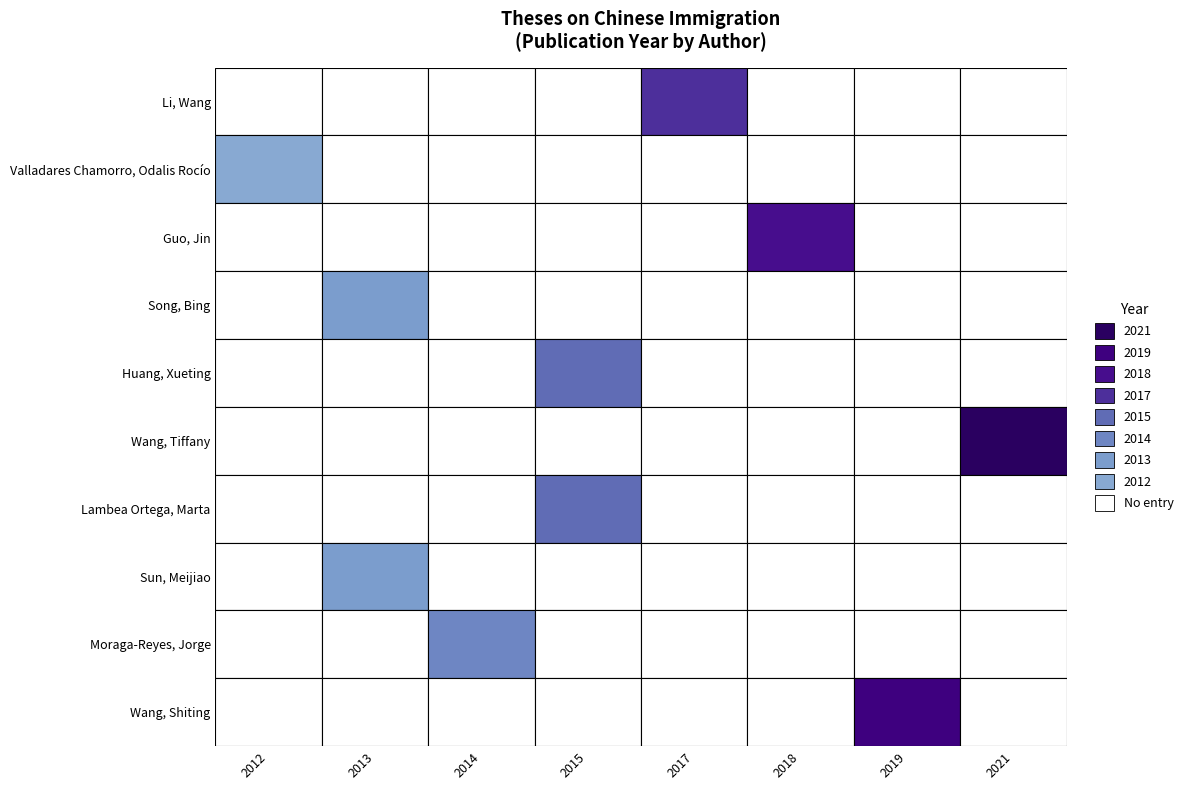

List the labels in order of Li, Wang value, smallest first.

2012, 2018, 2013, 2015, 2021, 2019, 2014, 2017